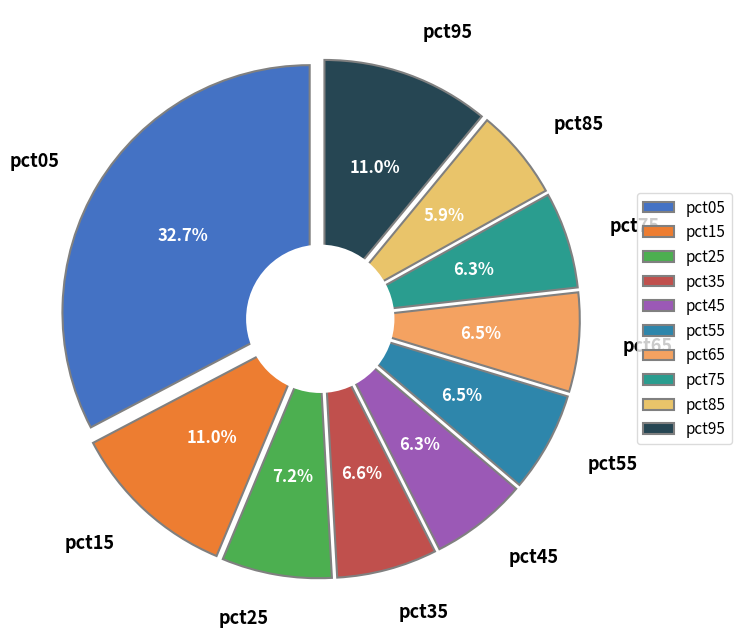

To the nearest percent, what is the average slice percentage?

10%